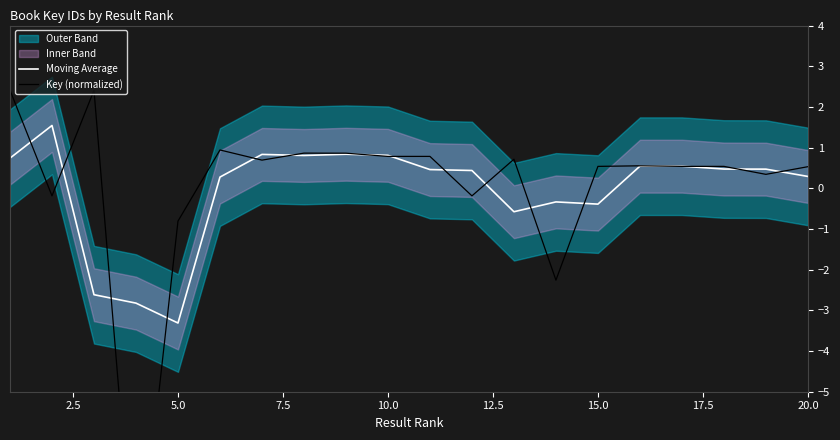

The value of Moving Average at 20.0 is 0.3. True or false?

True